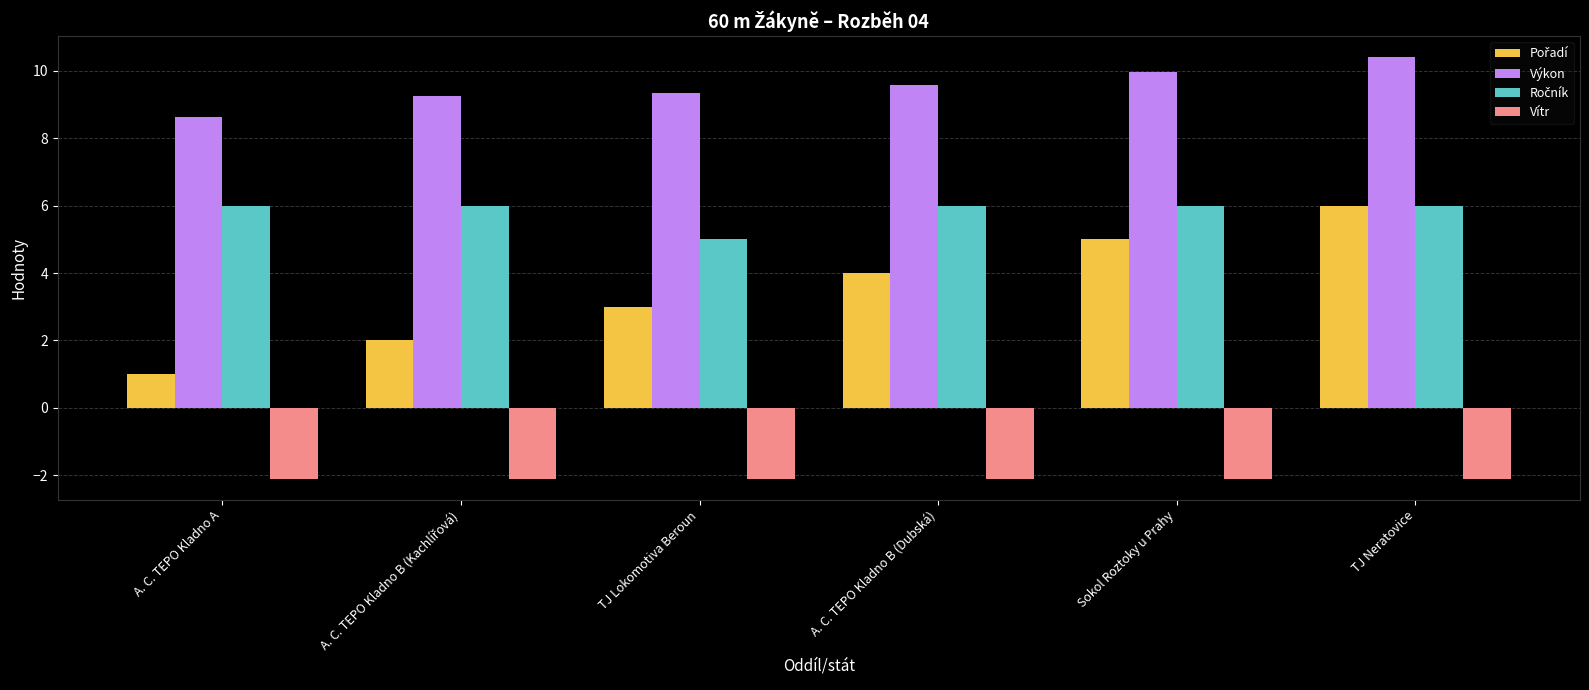

At which category is the sum across all series the highest?

TJ Neratovice